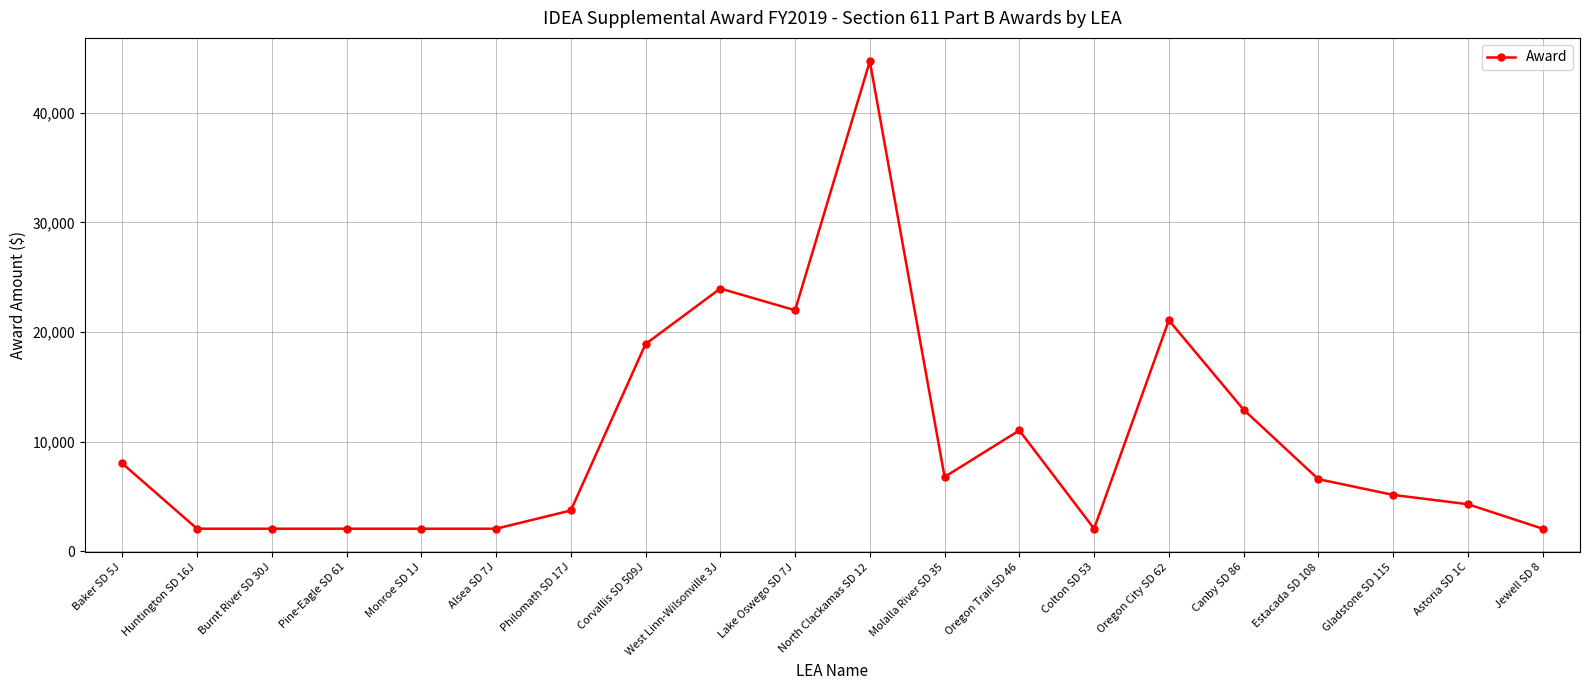

True or false: the data shows 3201 at Gladstone SD 115.

False